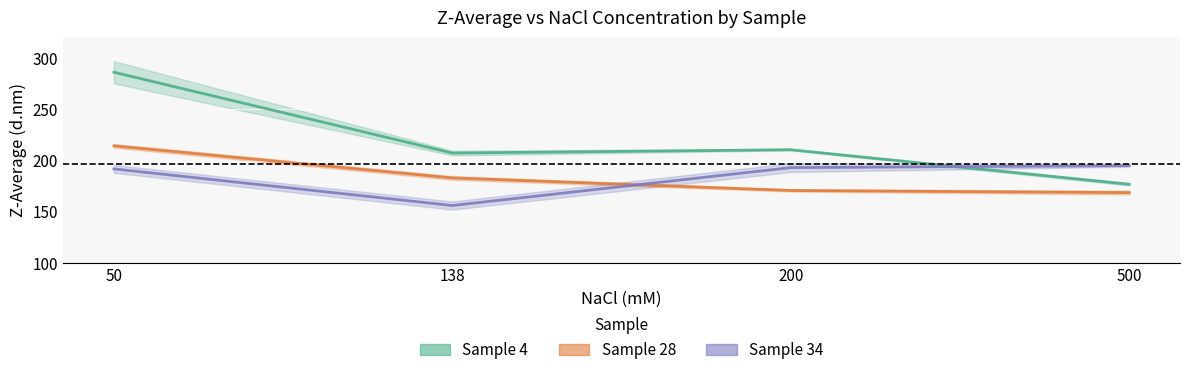

The value of Sample 4 at 50 is 446.9. True or false?

False